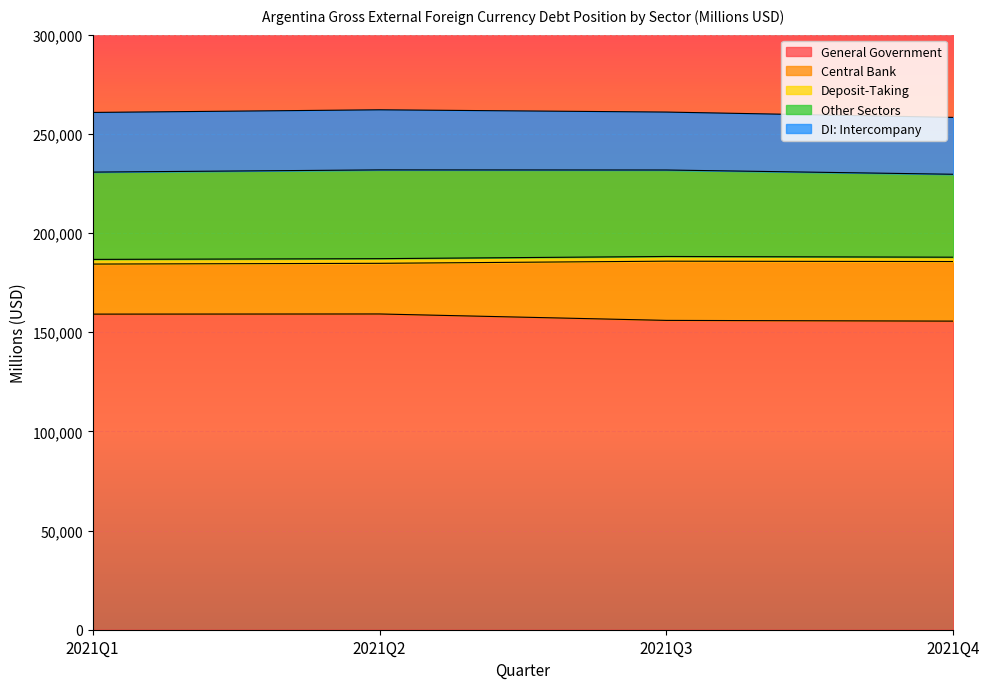

True or false: Other Sectors has more than 1 interior local peaks.

False